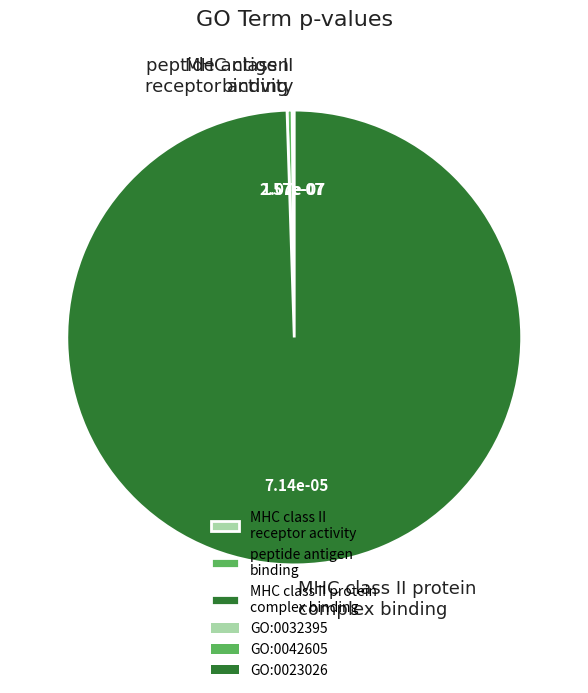

Is it true that MHC class II protein complex binding is 87% of the pie?

False